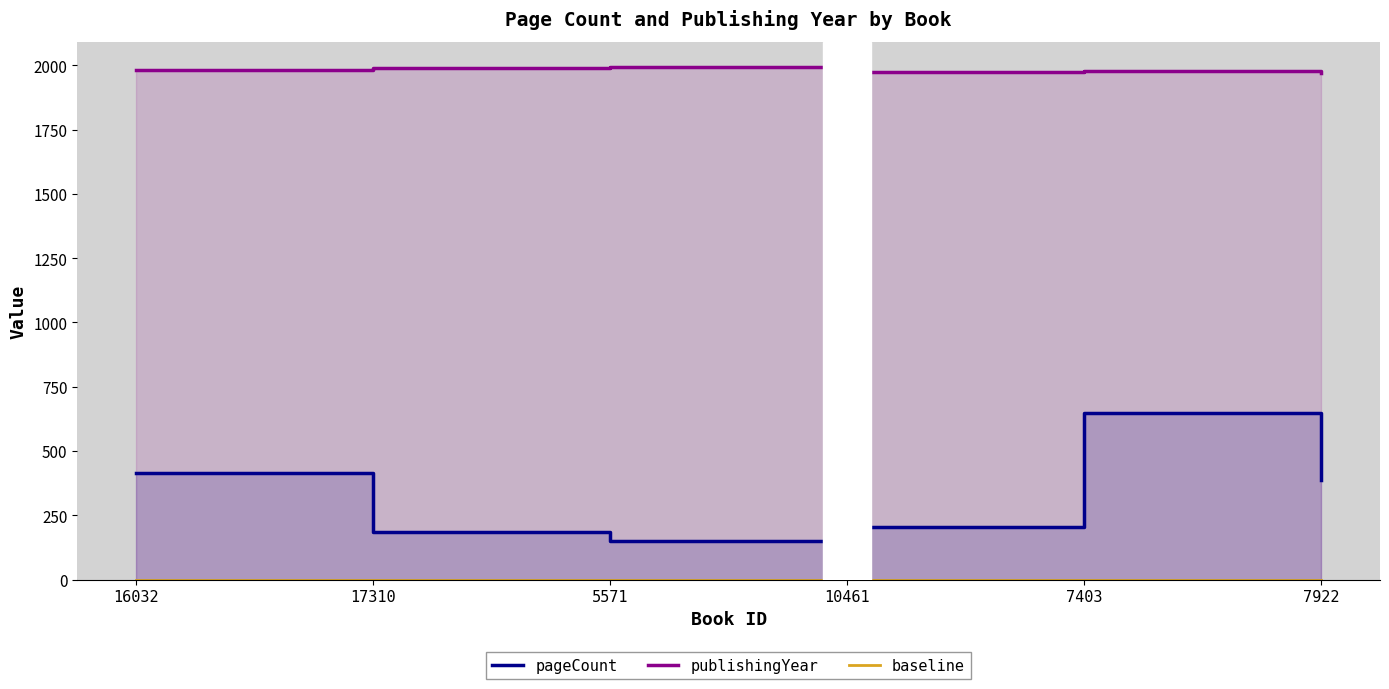

Which category has the highest value in the publishingYear series?

5571